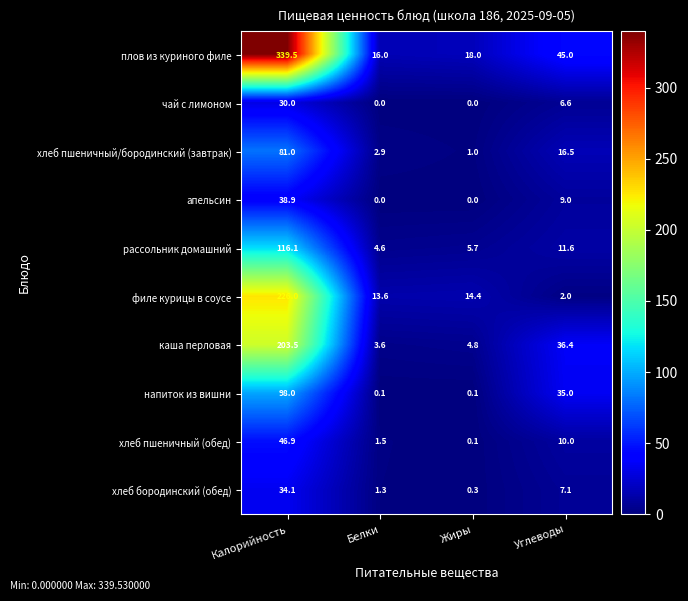

What is the highest value of the напиток из вишни series?

98.0